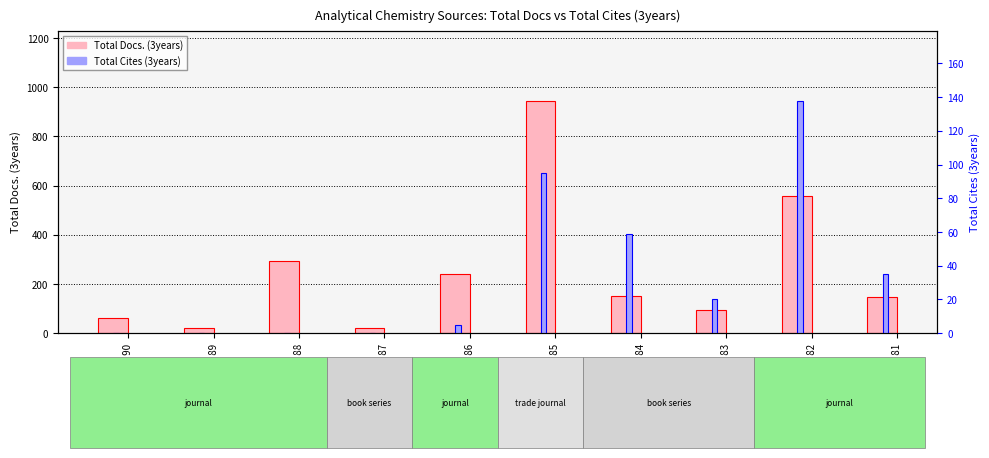

At Rank 85, list the series in order from largest to smallest.

Total Docs. (3years), Total Cites (3years)